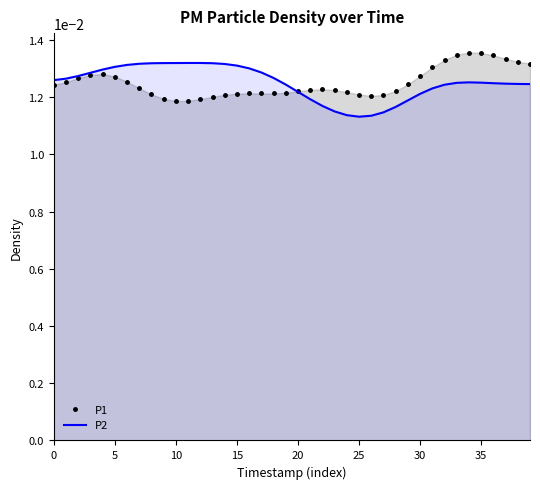

What is the label of the 13th point from the right?

27